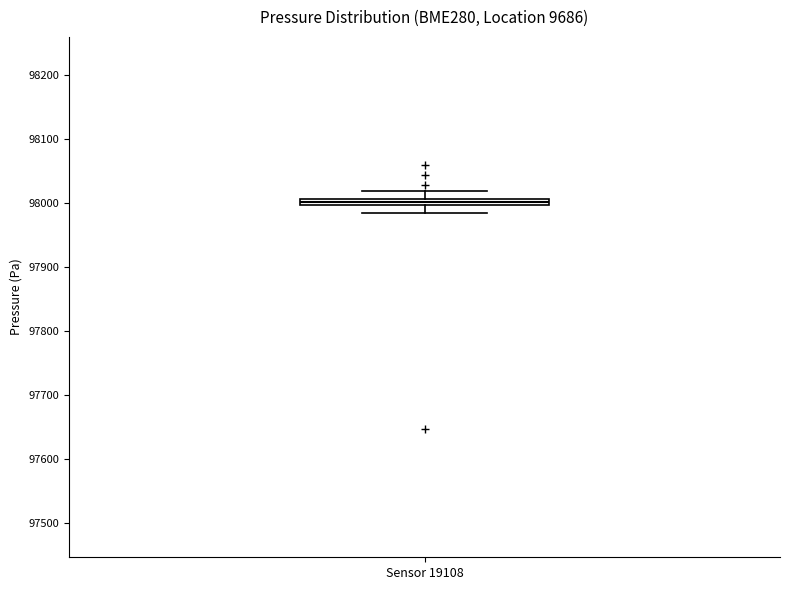

Where is the lower edge of the box for Sensor 19108 on the y-axis? The values are not printed on the chart, so give them approximately, as read against the axis.

98000